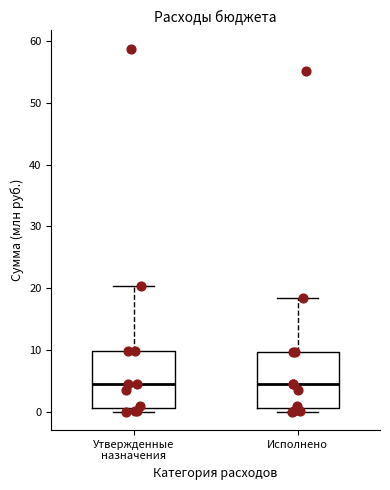

Where is the upper edge of the box for Утвержденные назначения on the y-axis? The values are not printed on the chart, so give them approximately, as read against the axis.

10